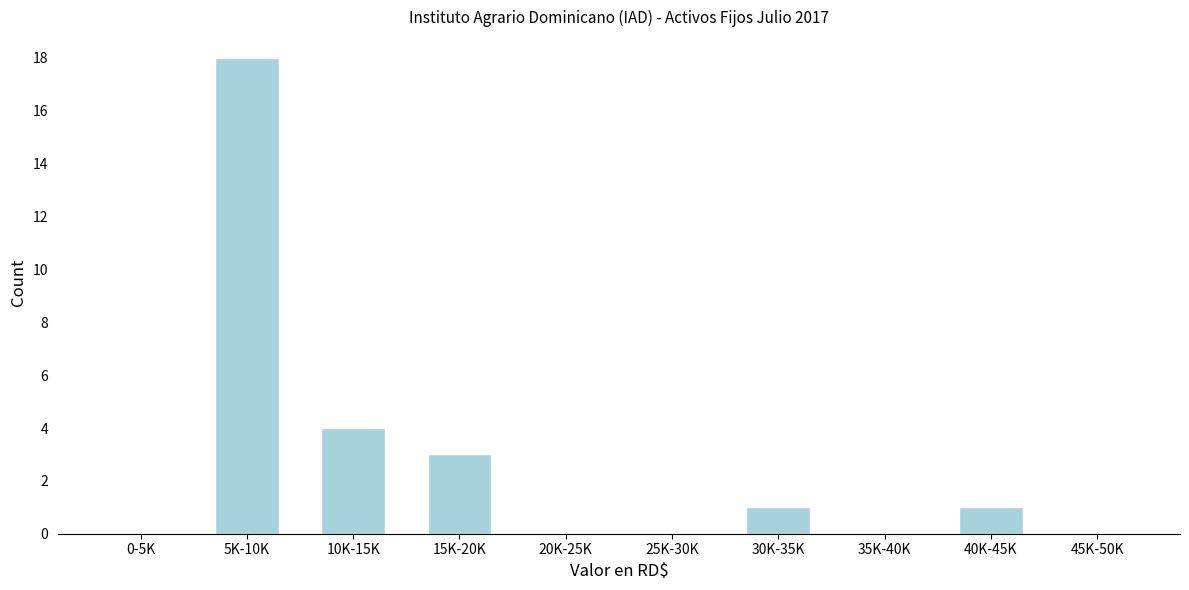

Reading left to right, transcribe all the data shown in this chart.

0-5K=0	5K-10K=18	10K-15K=4	15K-20K=3	20K-25K=0	25K-30K=0	30K-35K=1	35K-40K=0	40K-45K=1	45K-50K=0